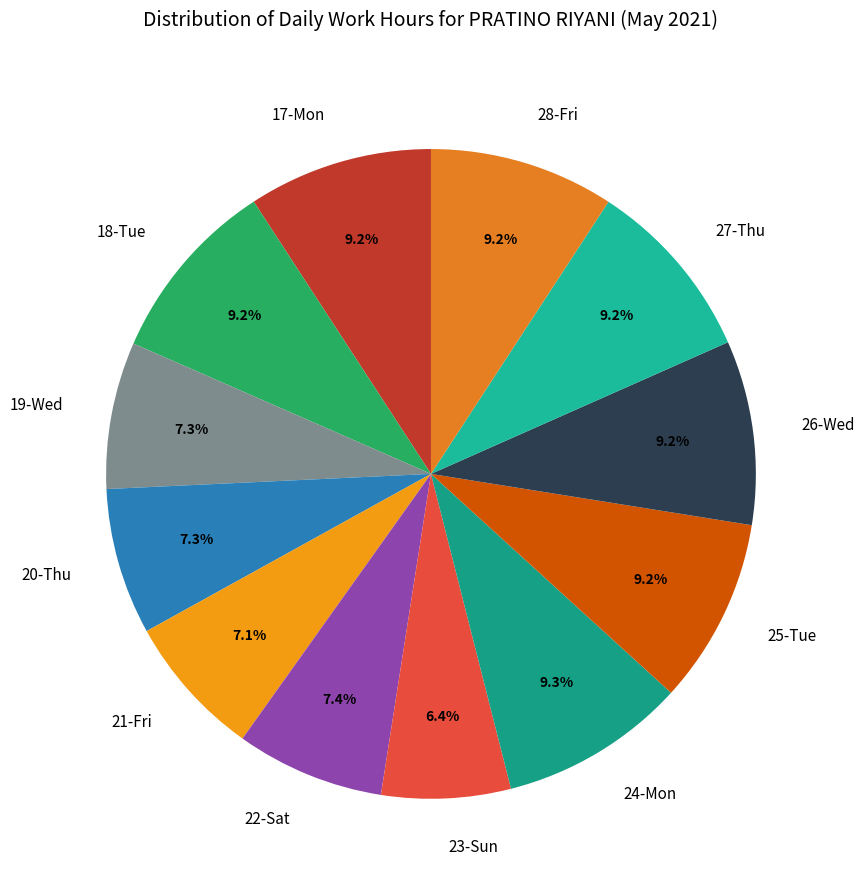

Which category has the smallest portion of the pie?

23-Sun